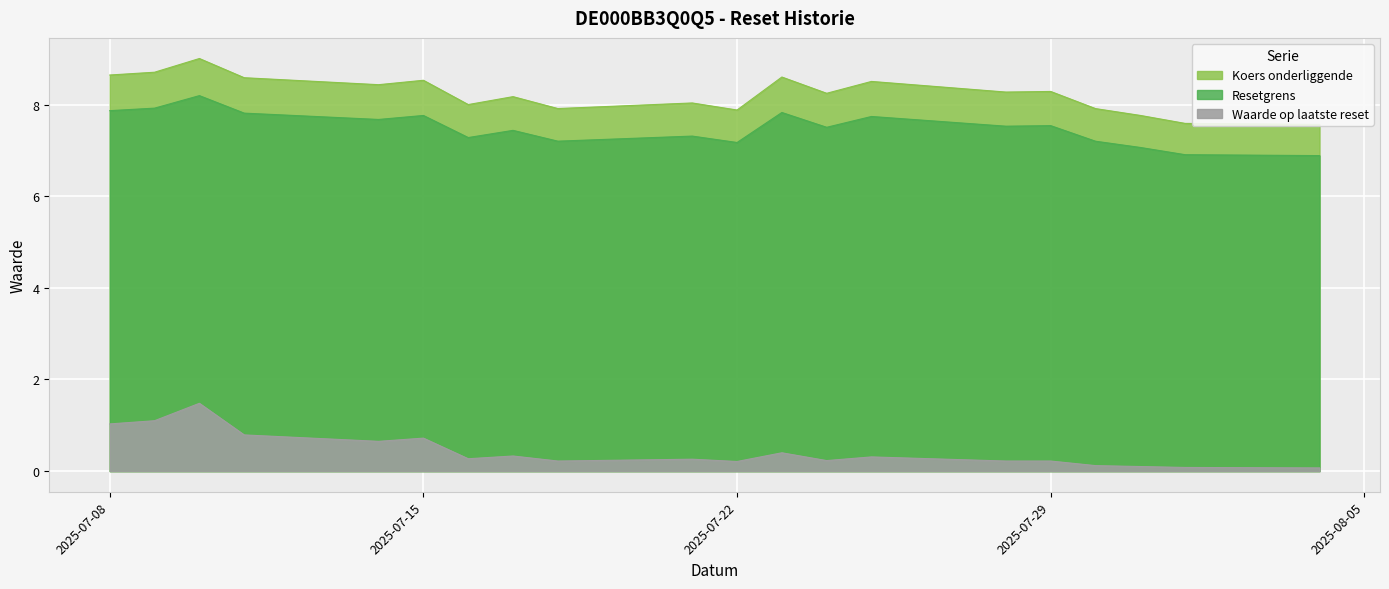

Read the Waarde op laatste reset value at 2025-07-14.

0.7